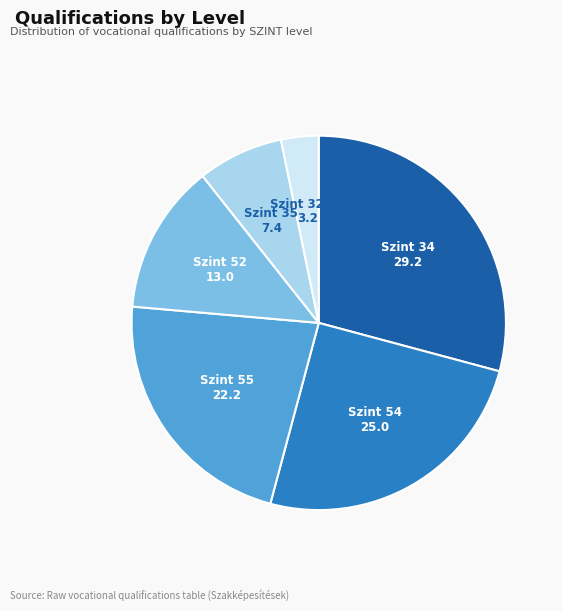

Which slice is the largest?

Szint 34